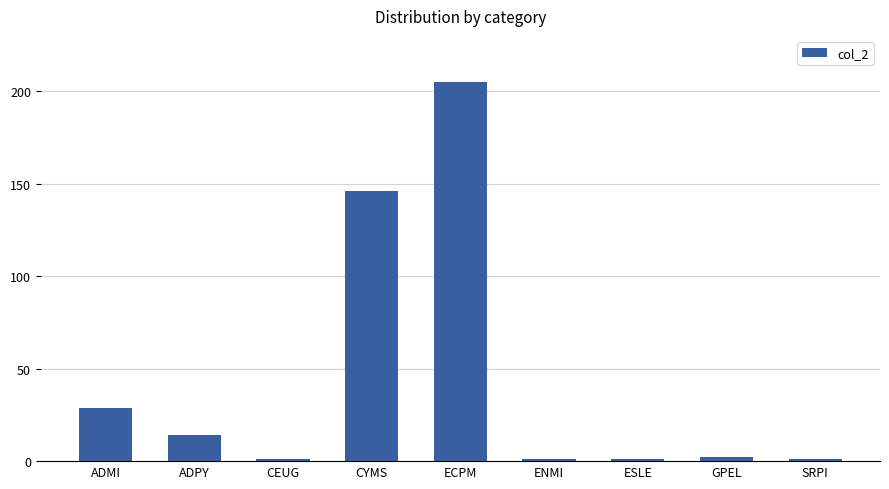

Does the chart contain any negative values?

No